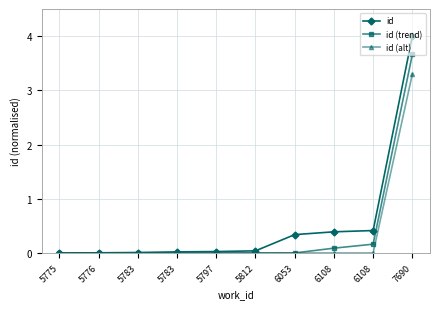

How many distinct data groups are displayed?

3